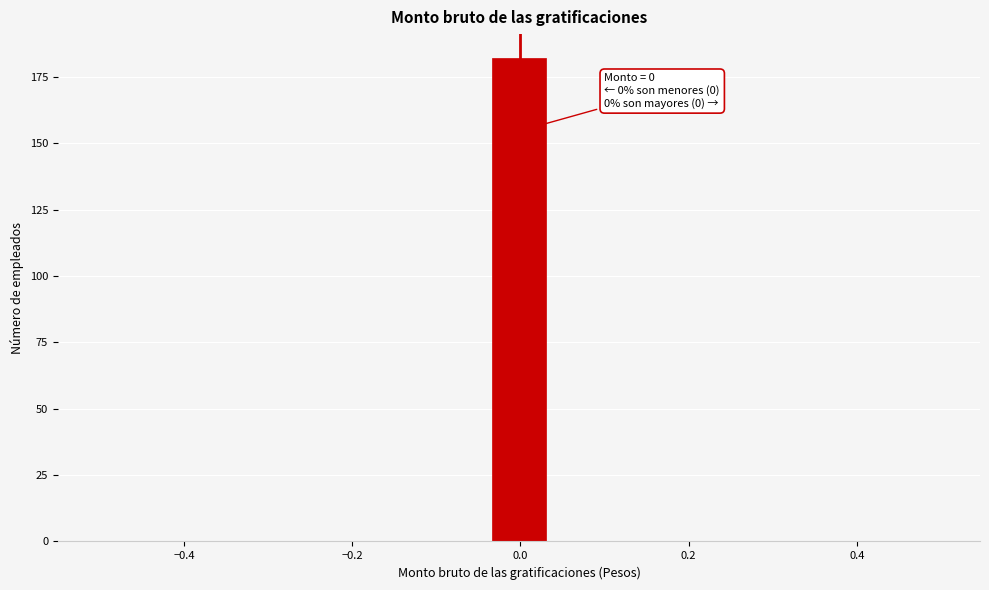

Around what value on the x-axis is the tallest bar? Give the approximate position of its centre, as read against the axis.

0.00